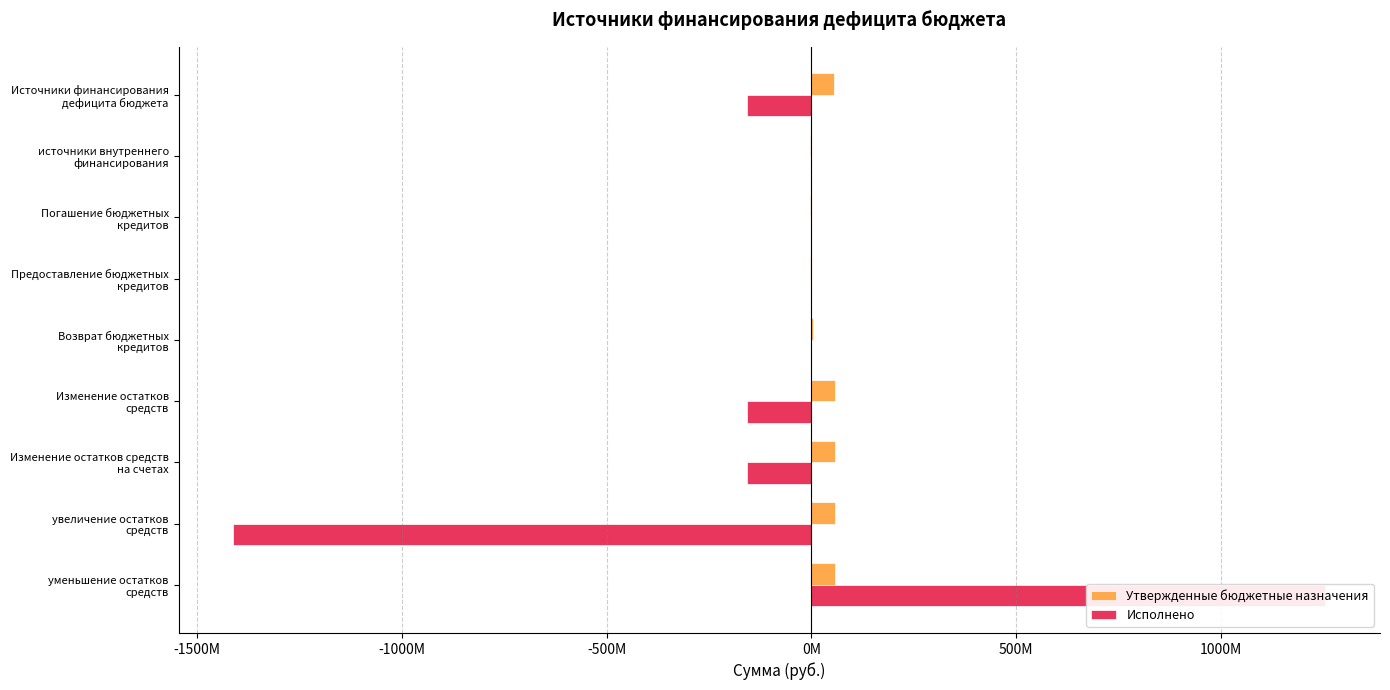

What is the sum of all Утвержденные бюджетные назначения values?

278809721.7